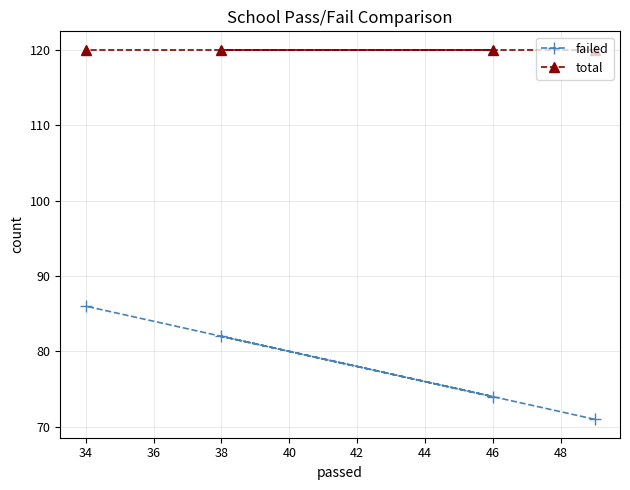

Reading left to right, transcribe all the data shown in this chart.

failed: 86	82	74	71
total: 120	120	120	120